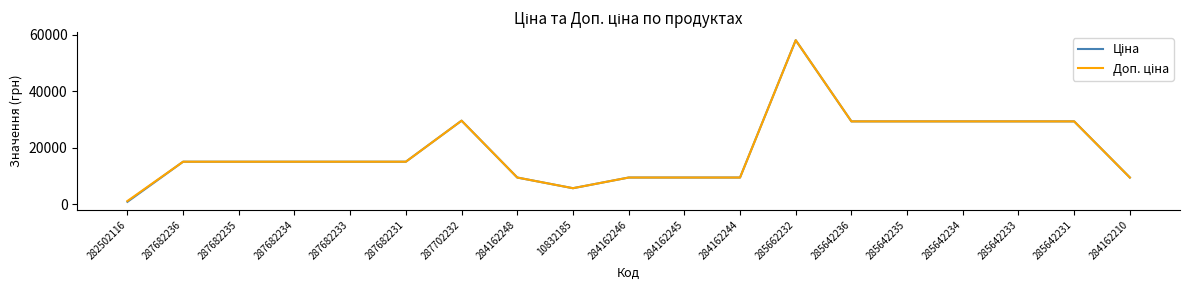

At which category does the chart reach its minimum across all series?

282502116